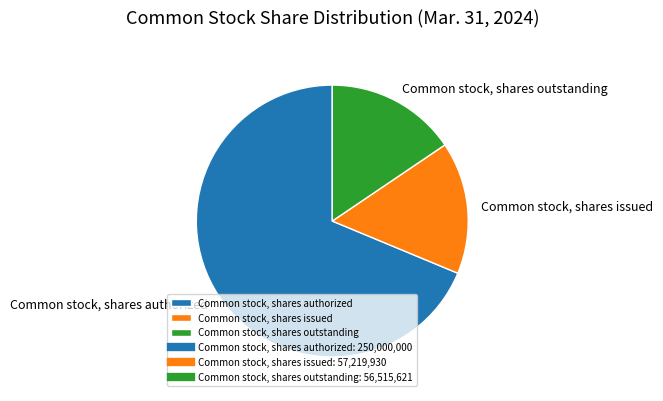

How many slices are in this pie chart?

3